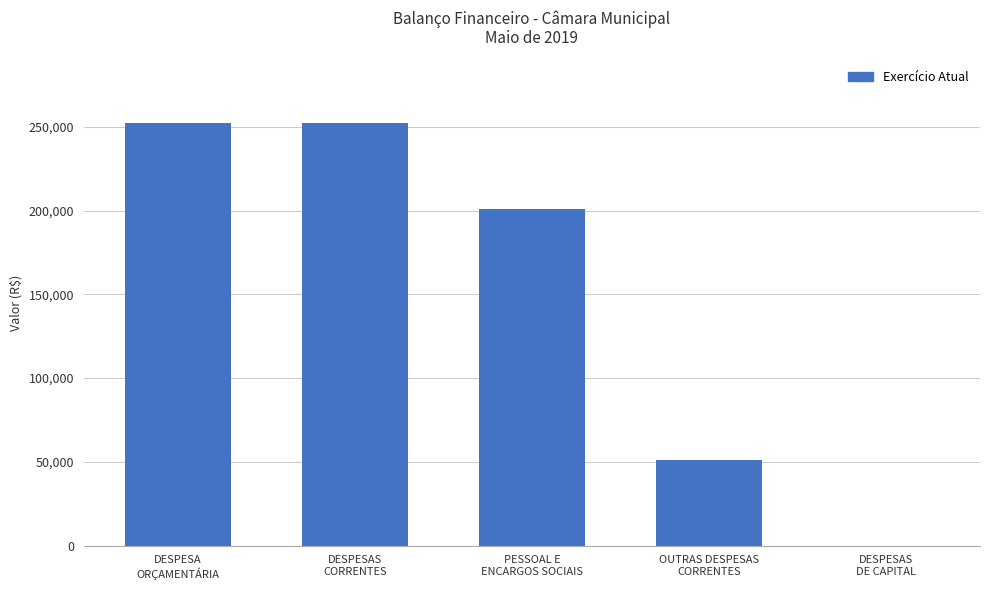

What is the maximum value shown in the chart?

252172.9